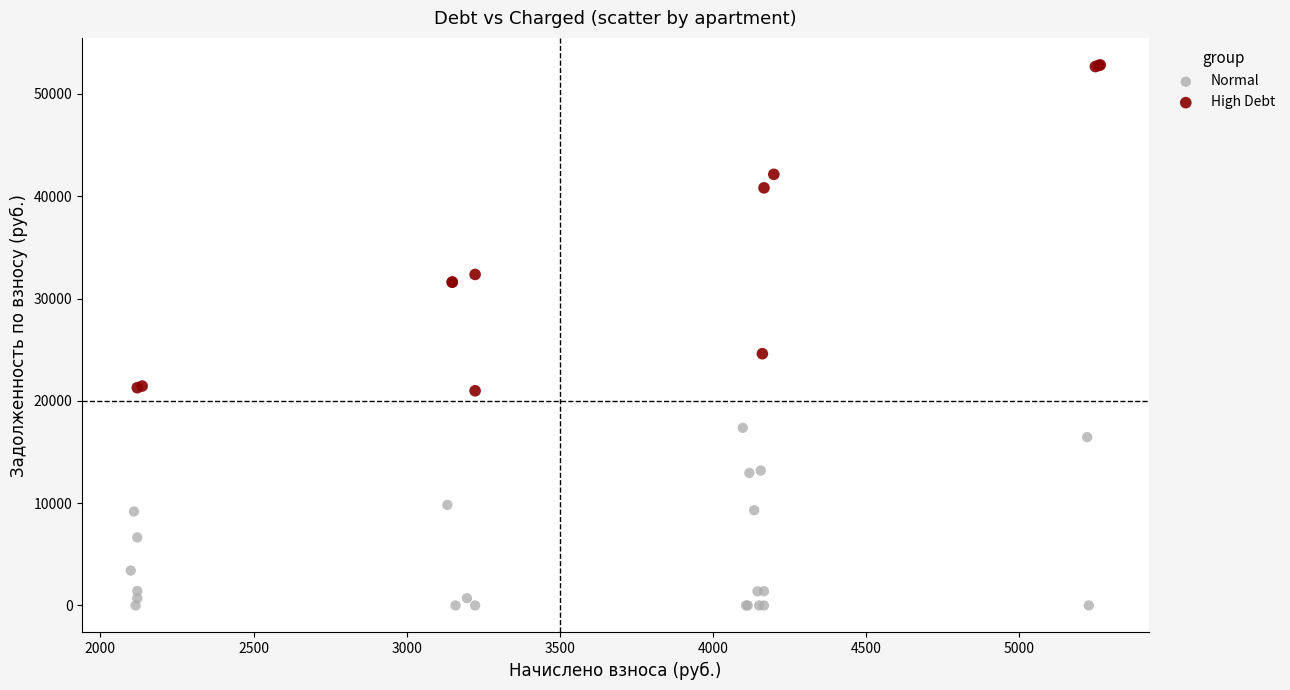

Which series has the widest spread of Y values?

High Debt